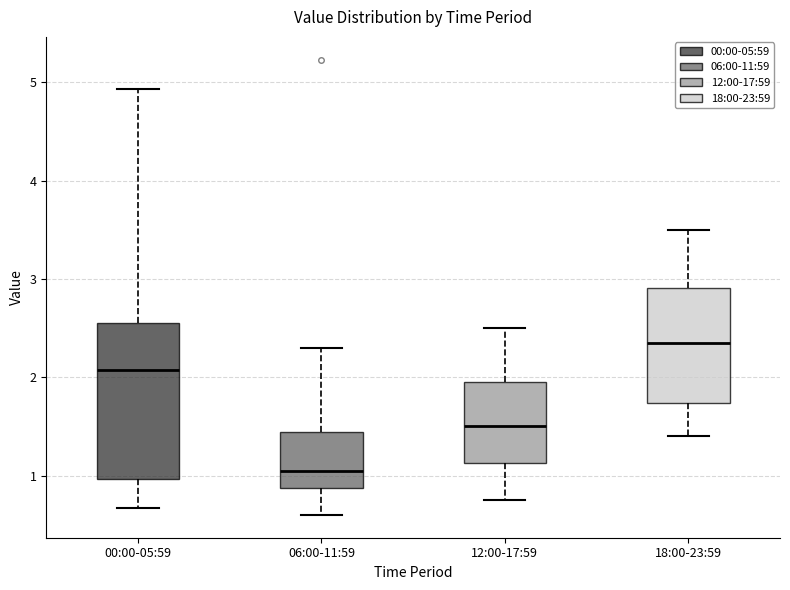

Comparing the boxes themselves (not the whiskers), which one is the tallest?

00:00-05:59